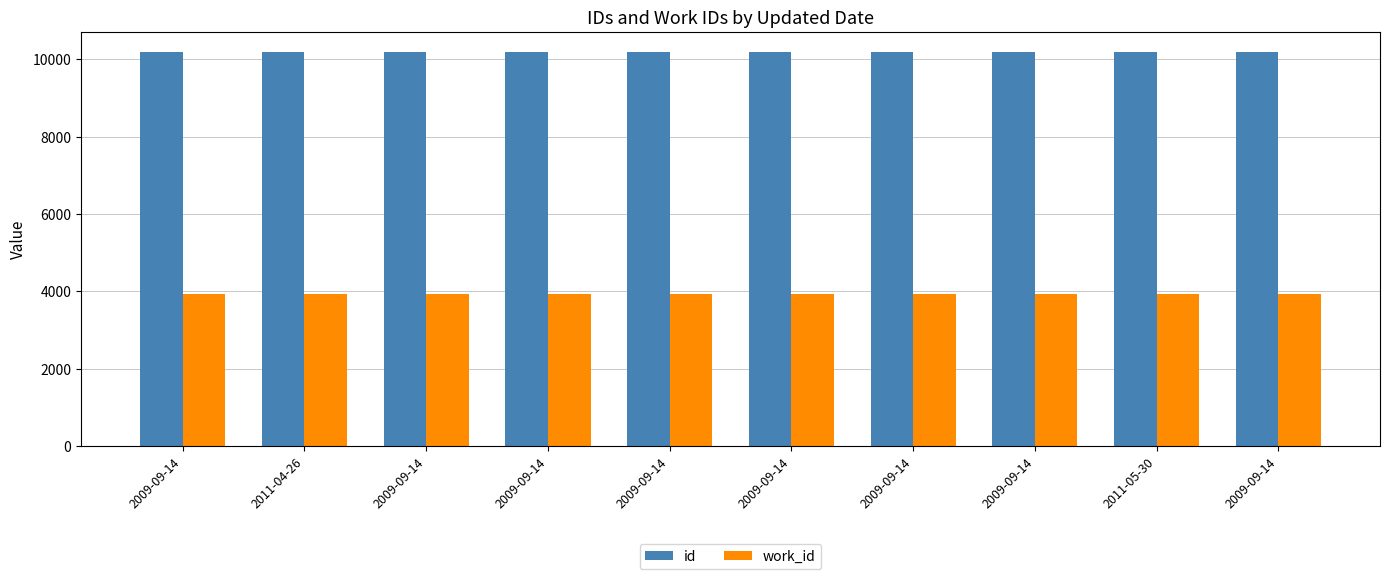

How many data points in work_id are less than 3932?

2